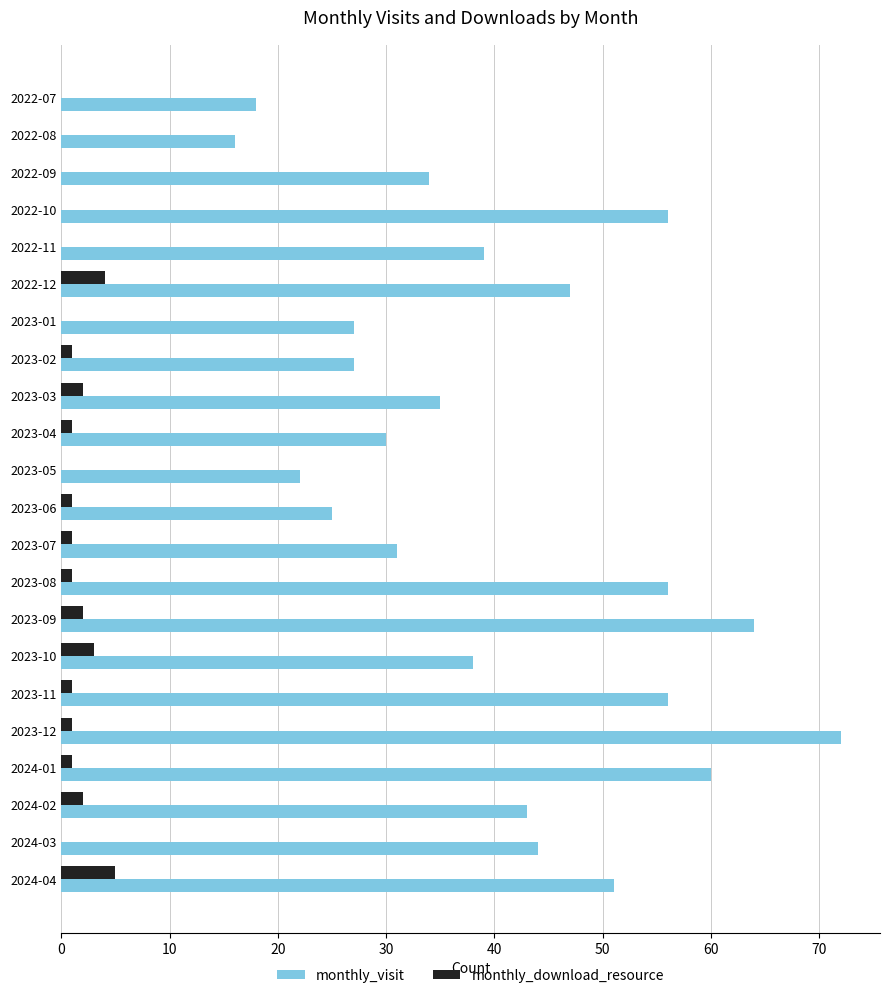

What is the maximum value shown in the chart?

72